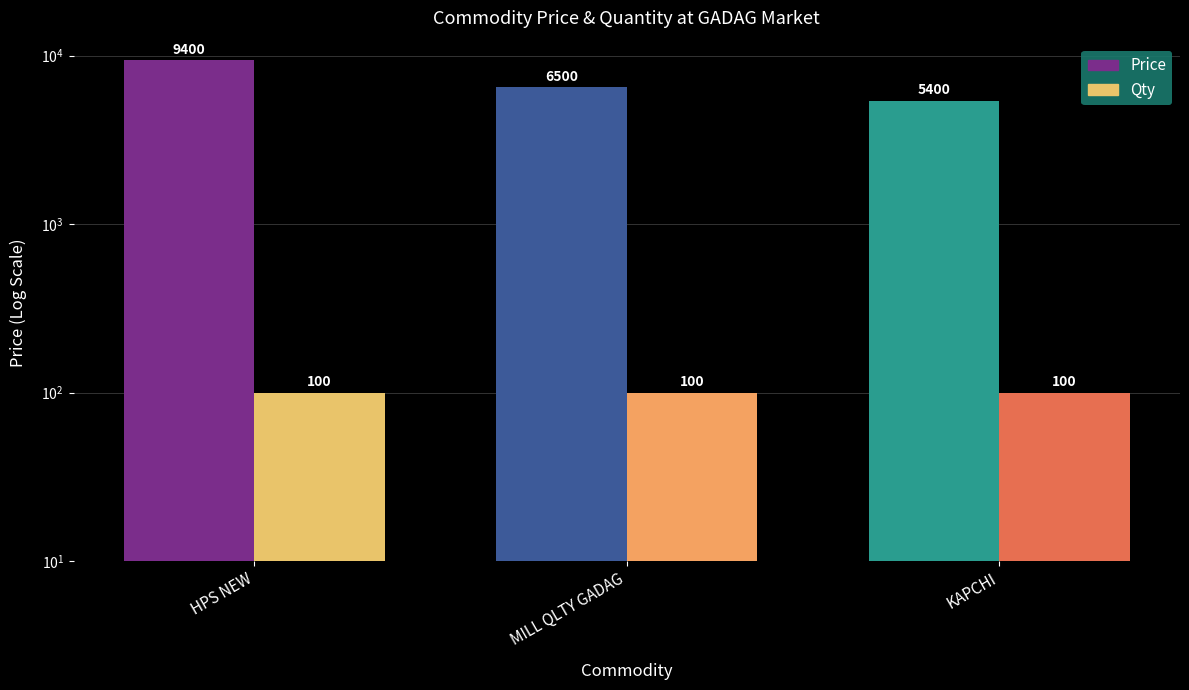

What is the difference between the maximum and minimum values in the Price series?

4000